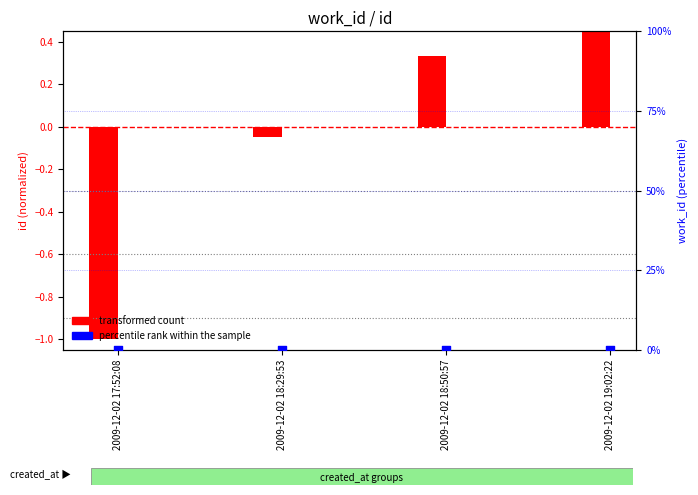

At which category is the sum across all series the highest?

2009-12-02 19:02:22